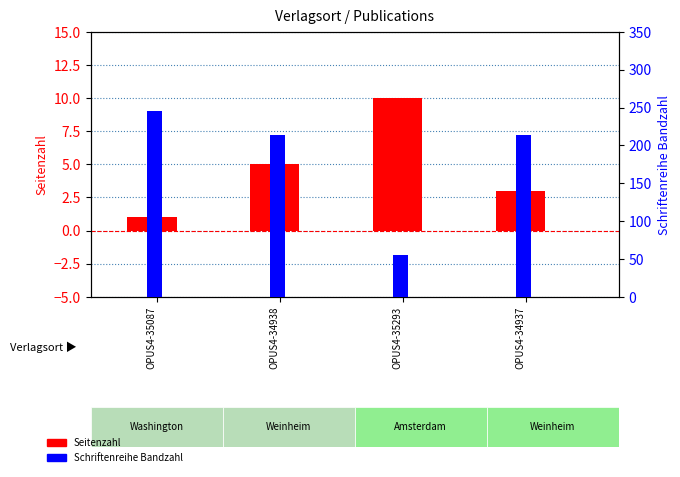

What is the approximate value of Schriftenreihe Bandzahl at OPUS4-34938?

214